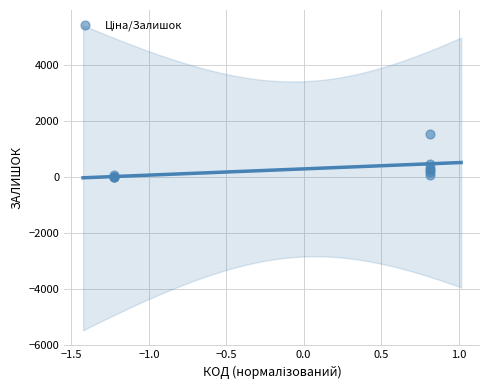

What Y value in the scatter plot is closest to 773?

465